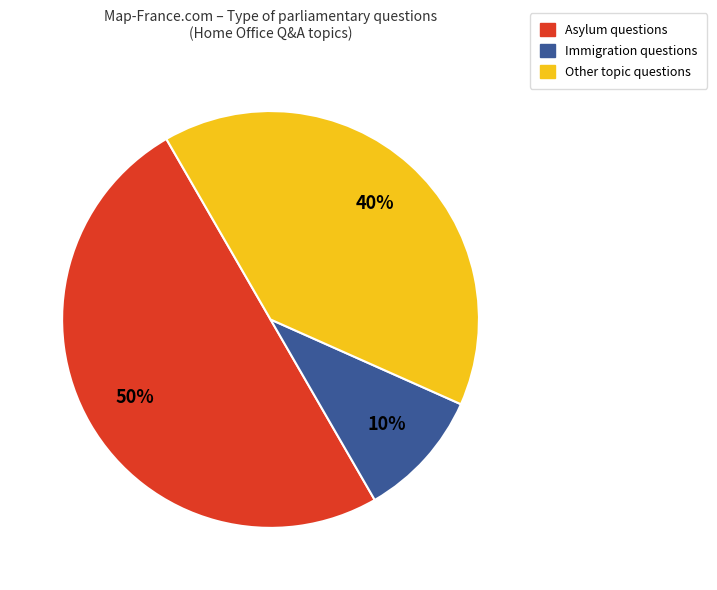

Combined, do Other topic questions and Asylum questions account for over 50%?

Yes